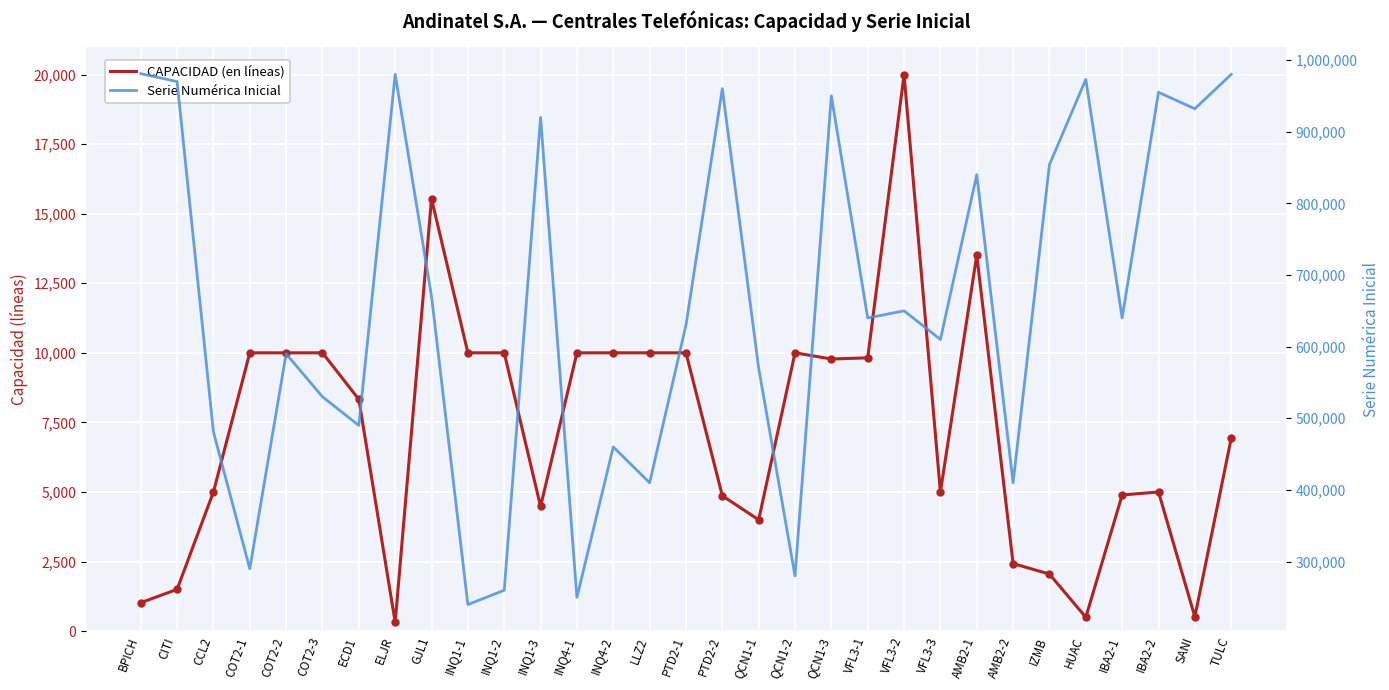

Which series has the largest total across all categories?

Serie Numérica Inicial